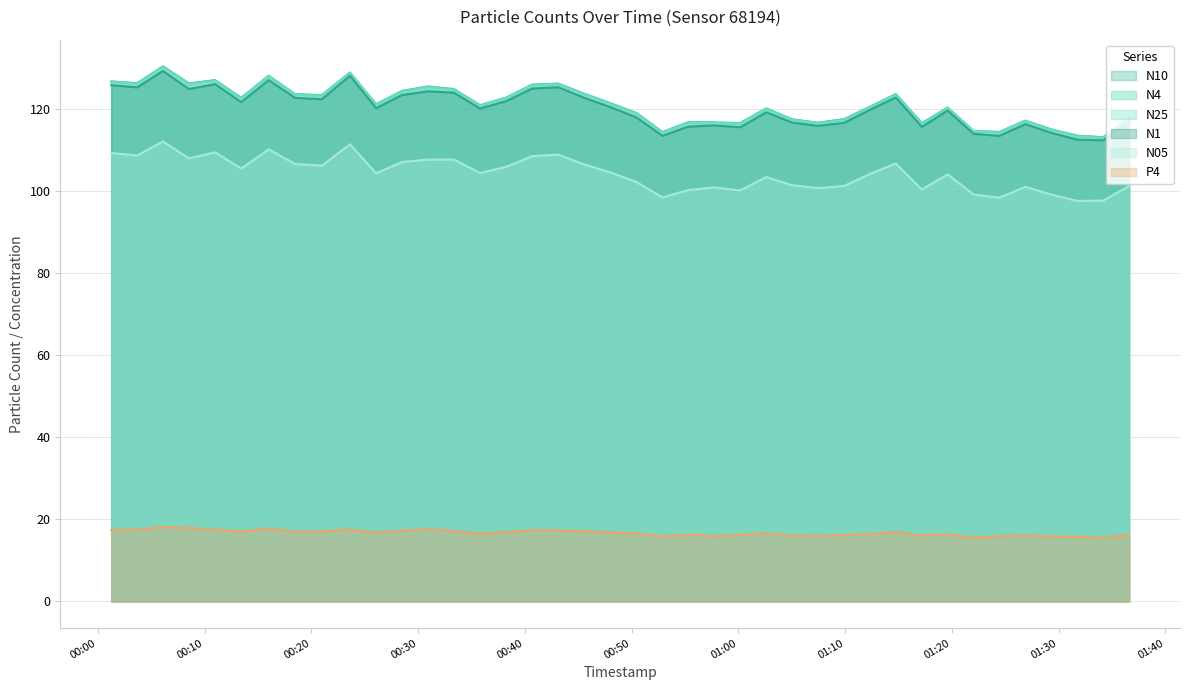

True or false: N1 and P4 intersect in this chart.

False